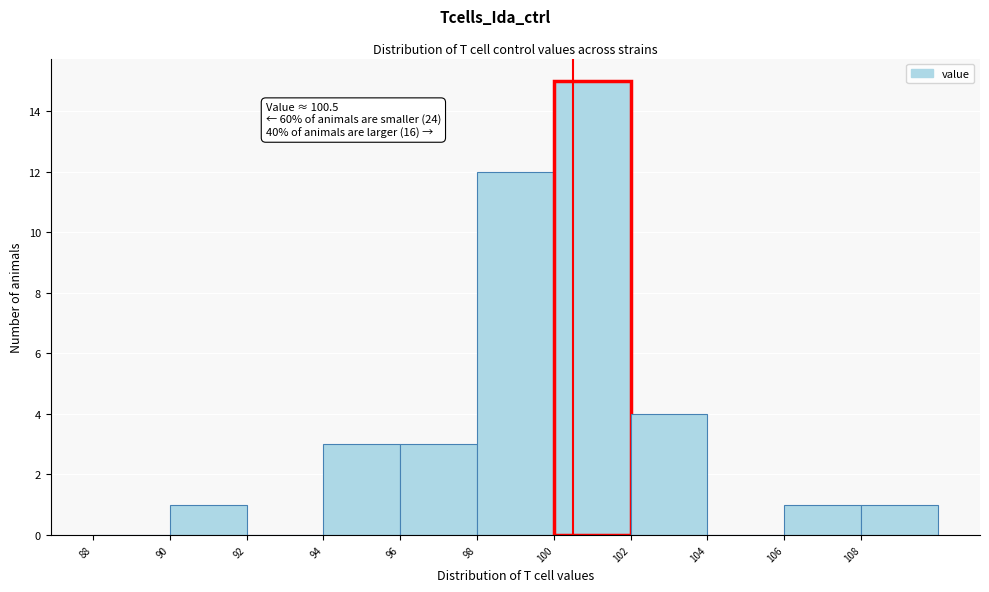

Over which range of the x-axis is the bar tallest?

100 to 102